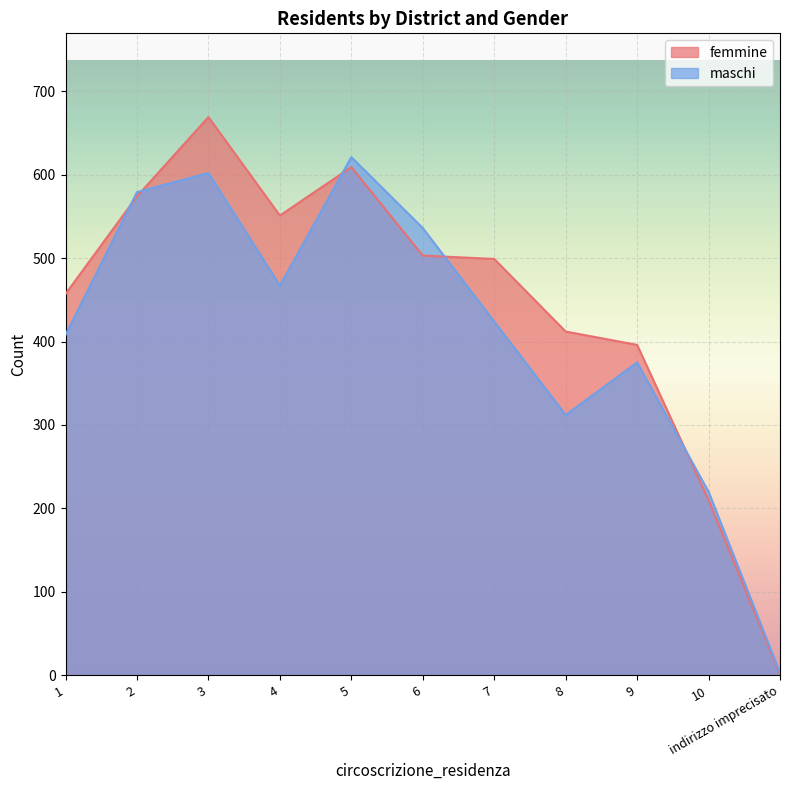

How many distinct data groups are displayed?

2